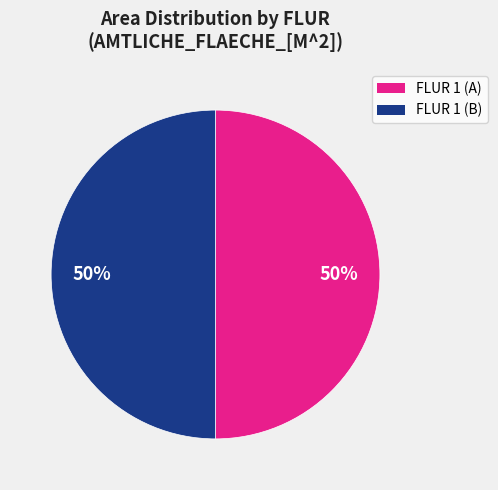

To the nearest percent, what is the average slice percentage?

50%